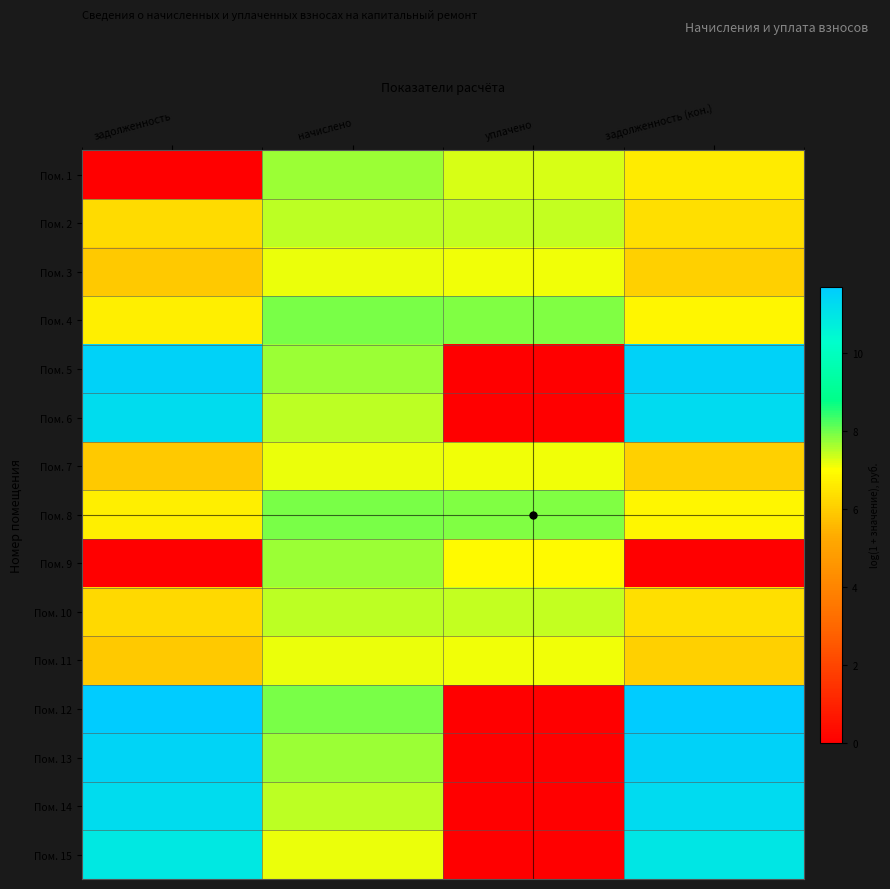

At how many categories does at least one series exceed 6?

4